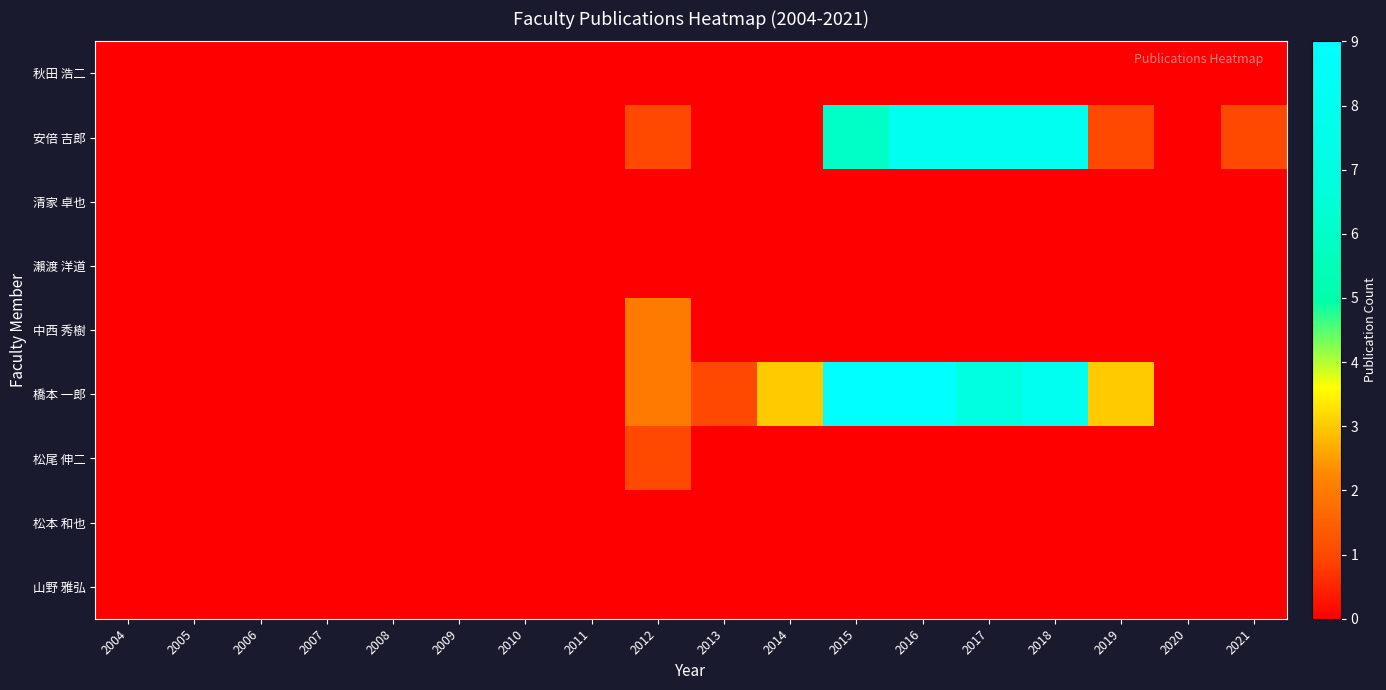

What is the total value across all series at 2019?

-3